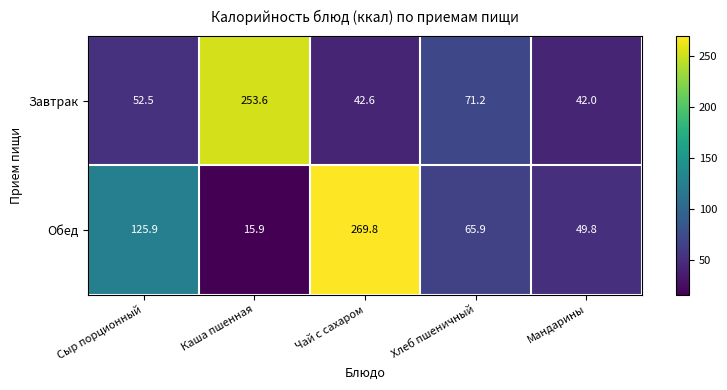

Which series changed the most between Чай с сахаром and Мандарины?

Обед